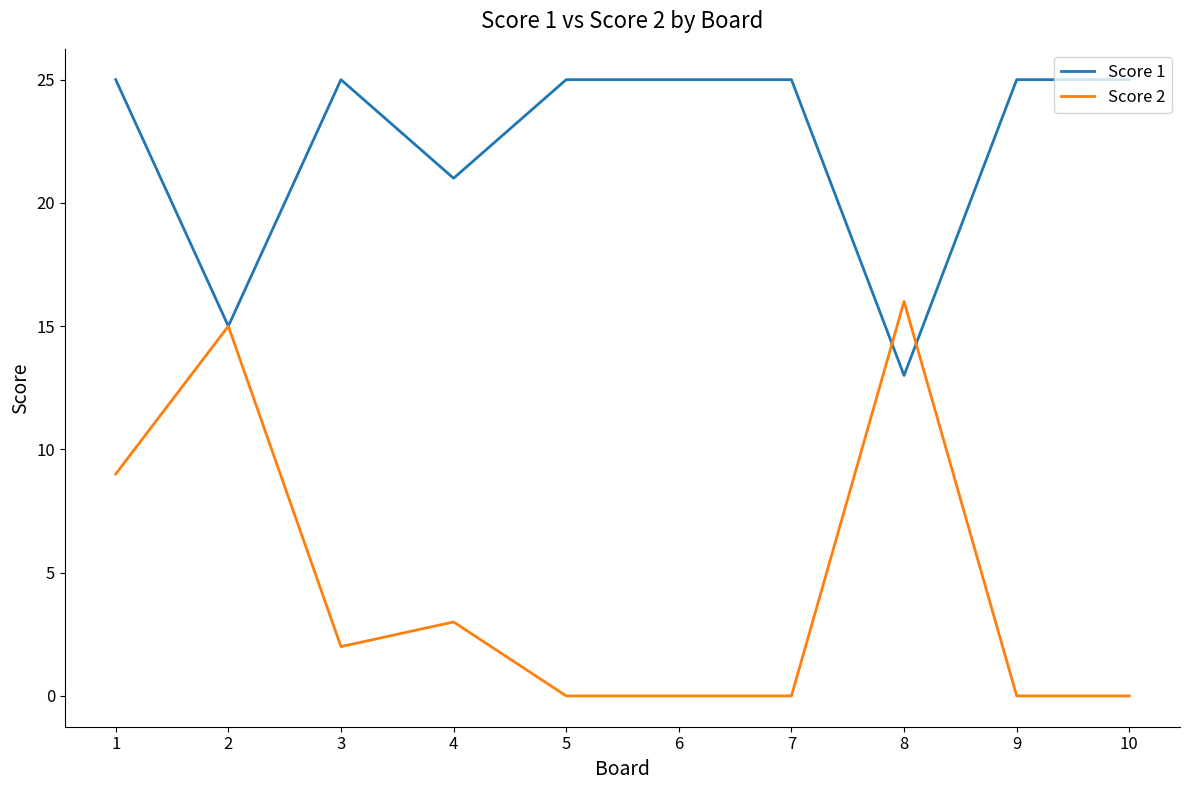

The value of Score 2 at 10 is 0. True or false?

True